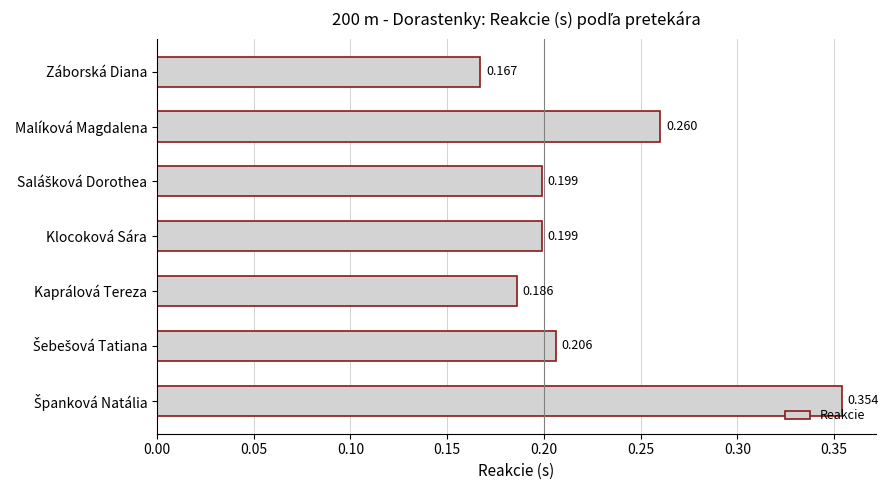

Which has a higher value, Klocoková Sára or Malíková Magdalena?

Malíková Magdalena